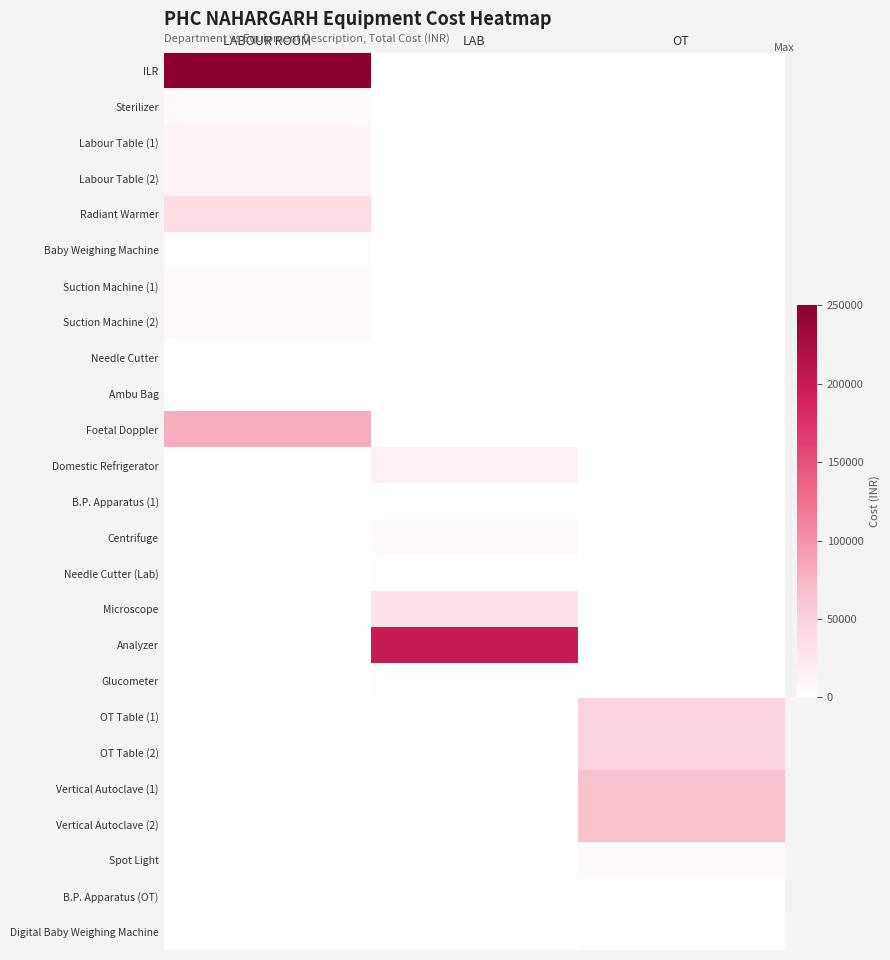

Reading left to right, what are all the values shown in this chart?

ILR: LABOUR ROOM=250000	LAB=0	OT=0
Sterilizer: LABOUR ROOM=6500	LAB=0	OT=0
Labour Table (1): LABOUR ROOM=14000	LAB=0	OT=0
Labour Table (2): LABOUR ROOM=14000	LAB=0	OT=0
Radiant Warmer: LABOUR ROOM=38000	LAB=0	OT=0
Baby Weighing Machine: LABOUR ROOM=3500	LAB=0	OT=0
Suction Machine (1): LABOUR ROOM=6500	LAB=0	OT=0
Suction Machine (2): LABOUR ROOM=6500	LAB=0	OT=0
Needle Cutter: LABOUR ROOM=1200	LAB=0	OT=0
Ambu Bag: LABOUR ROOM=1100	LAB=0	OT=0
Foetal Doppler: LABOUR ROOM=80000	LAB=0	OT=0
Domestic Refrigerator: LABOUR ROOM=0	LAB=15000	OT=0
B.P. Apparatus (1): LABOUR ROOM=0	LAB=650	OT=0
Centrifuge: LABOUR ROOM=0	LAB=6500	OT=0
Needle Cutter (Lab): LABOUR ROOM=0	LAB=1200	OT=0
Microscope: LABOUR ROOM=0	LAB=30000	OT=0
Analyzer: LABOUR ROOM=0	LAB=200000	OT=0
Glucometer: LABOUR ROOM=0	LAB=1500	OT=0
OT Table (1): LABOUR ROOM=0	LAB=0	OT=45000
OT Table (2): LABOUR ROOM=0	LAB=0	OT=45000
Vertical Autoclave (1): LABOUR ROOM=0	LAB=0	OT=65000
Vertical Autoclave (2): LABOUR ROOM=0	LAB=0	OT=65000
Spot Light: LABOUR ROOM=0	LAB=0	OT=6500
B.P. Apparatus (OT): LABOUR ROOM=0	LAB=0	OT=650
Digital Baby Weighing Machine: LABOUR ROOM=0	LAB=0	OT=3500